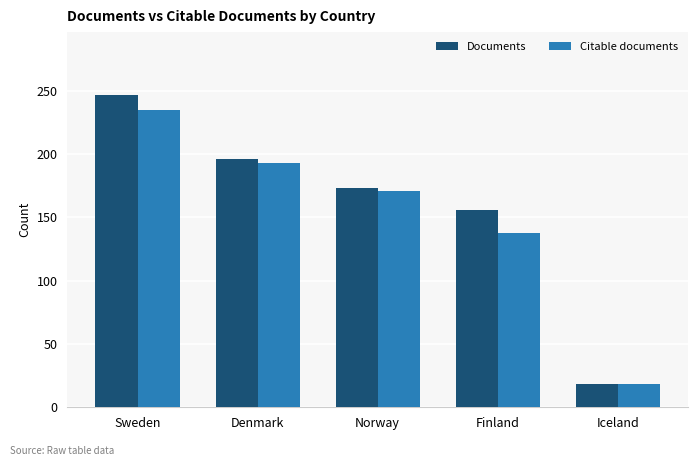

How many bars are there in each group?

2